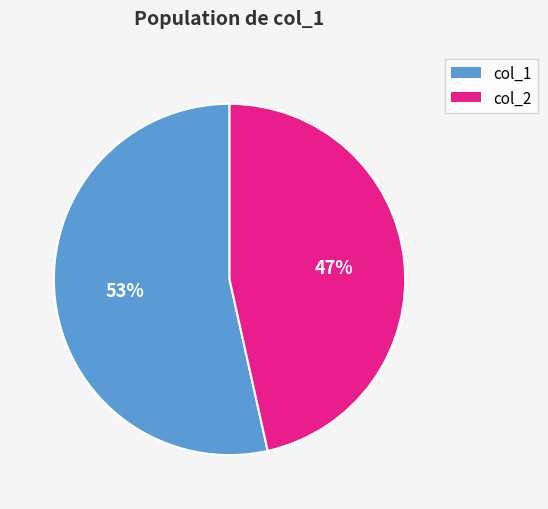

Is there a majority slice in this chart?

Yes